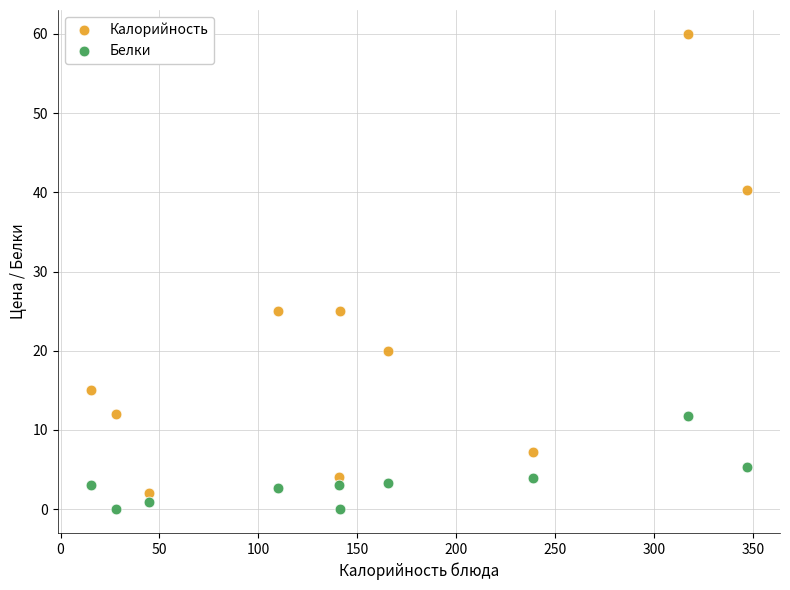

Which series reaches the maximum Y coordinate?

Калорийность